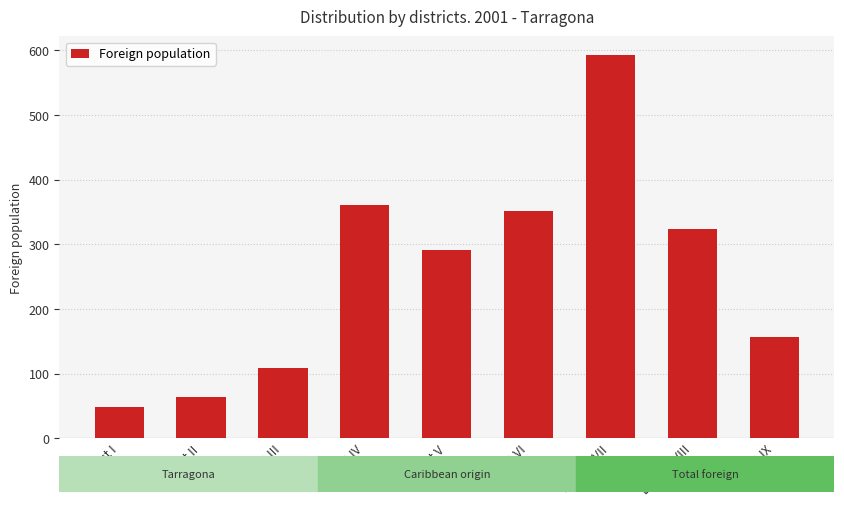

Count the number of data series in this chart.

1